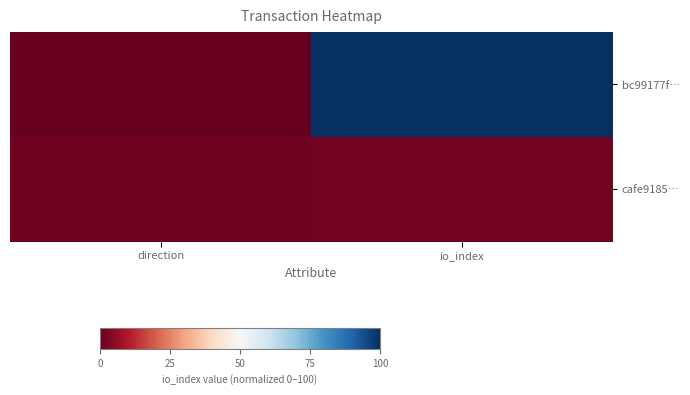

Reading left to right, what are all the values shown in this chart?

bc99177f…: direction=0.0	io_index=100.0
cafe9185…: direction=1.2	io_index=1.8